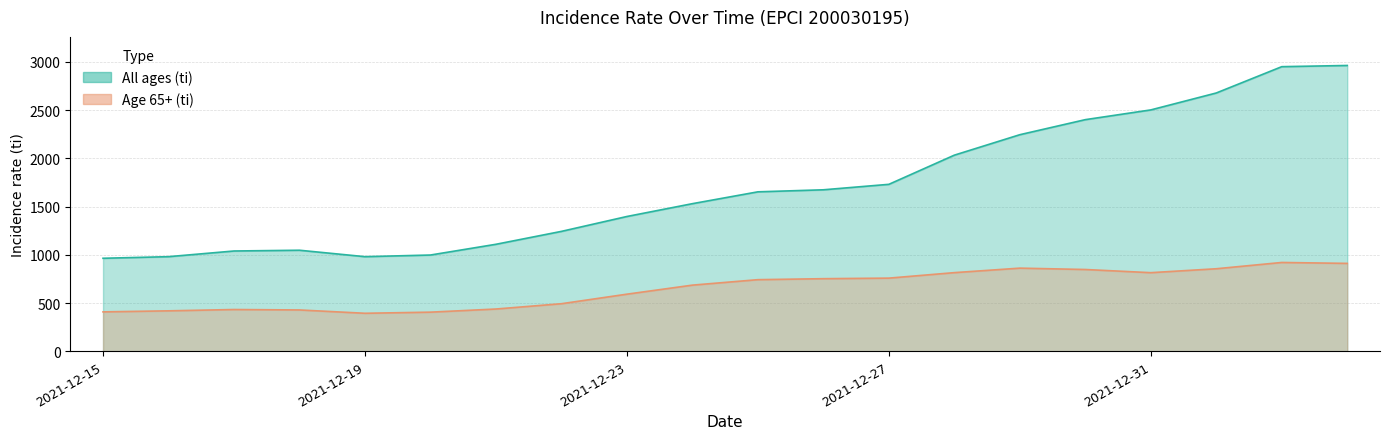

At which label does Age 65+ (ti) first exceed 742?

2021-12-25